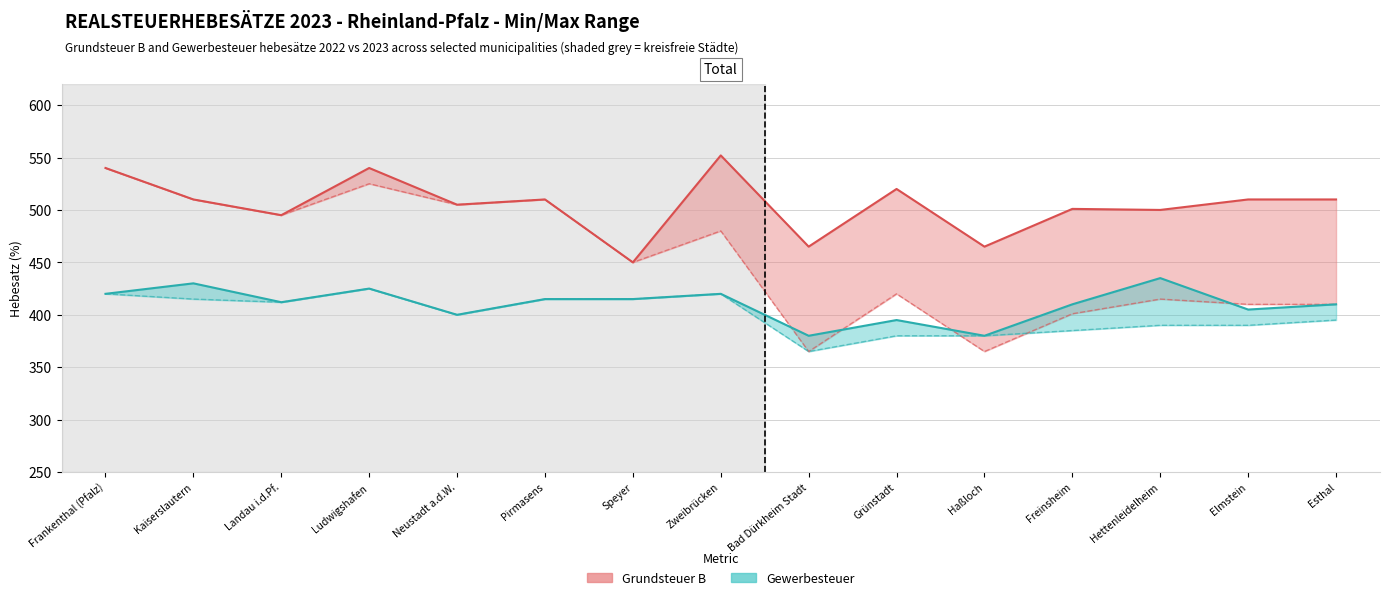

What is the label of the 7th point from the right?

Bad Dürkheim Stadt